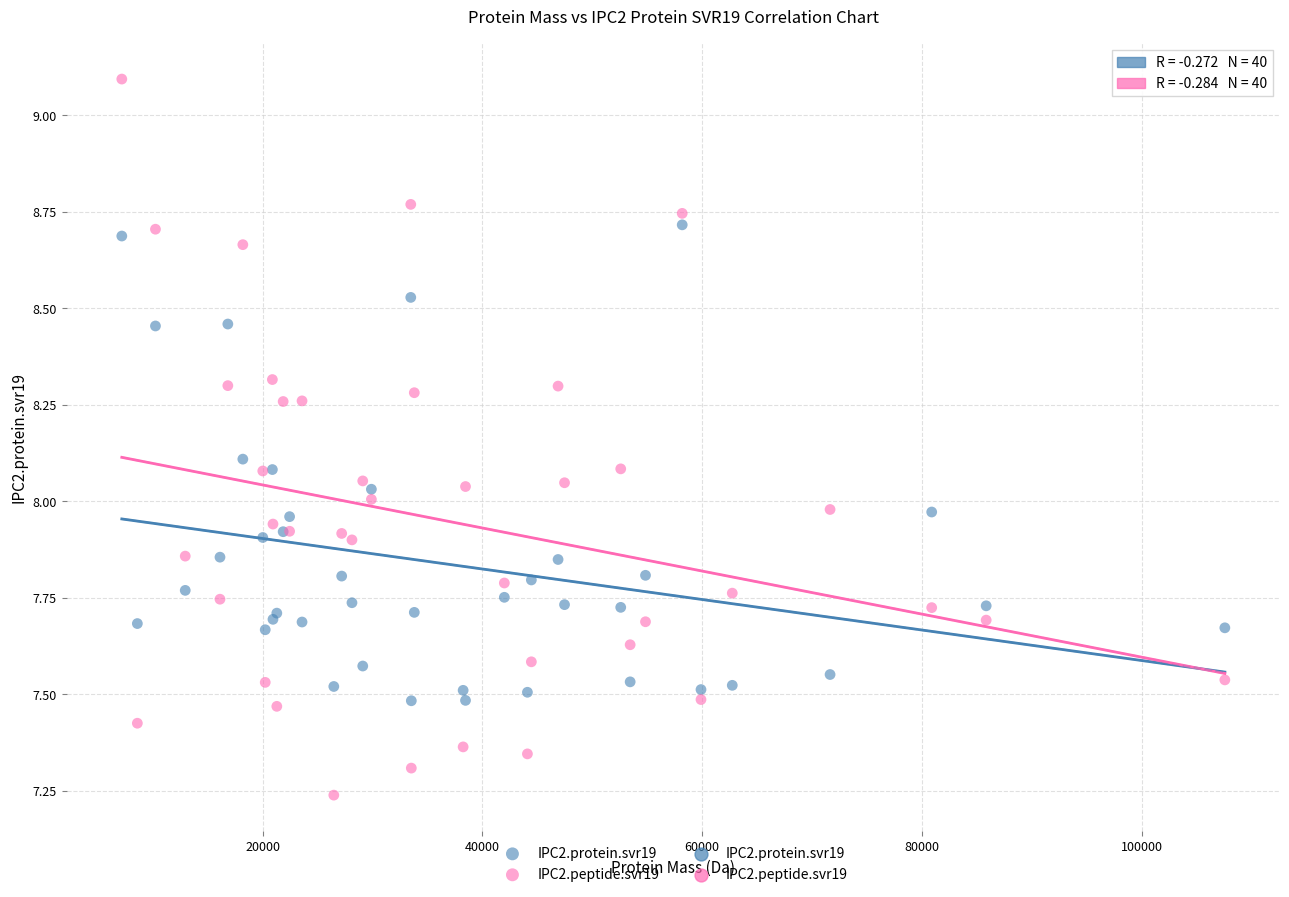

Which series reaches the minimum Y coordinate?

IPC2.peptide.svr19